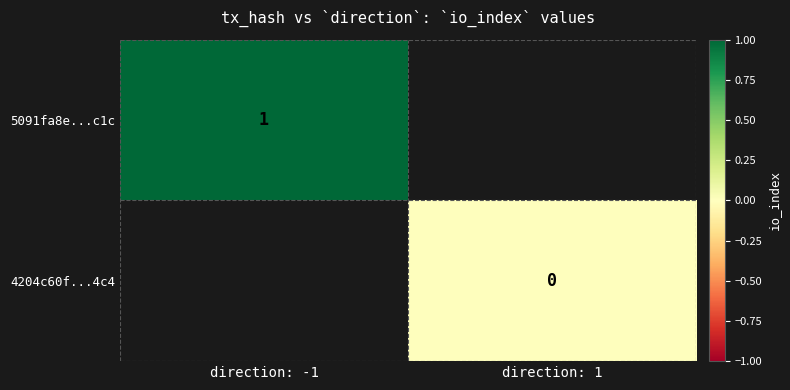

Is the value of 4204c60f...4c4 at direction: 1 greater than the value of 5091fa8e...c1c at direction: -1?

No